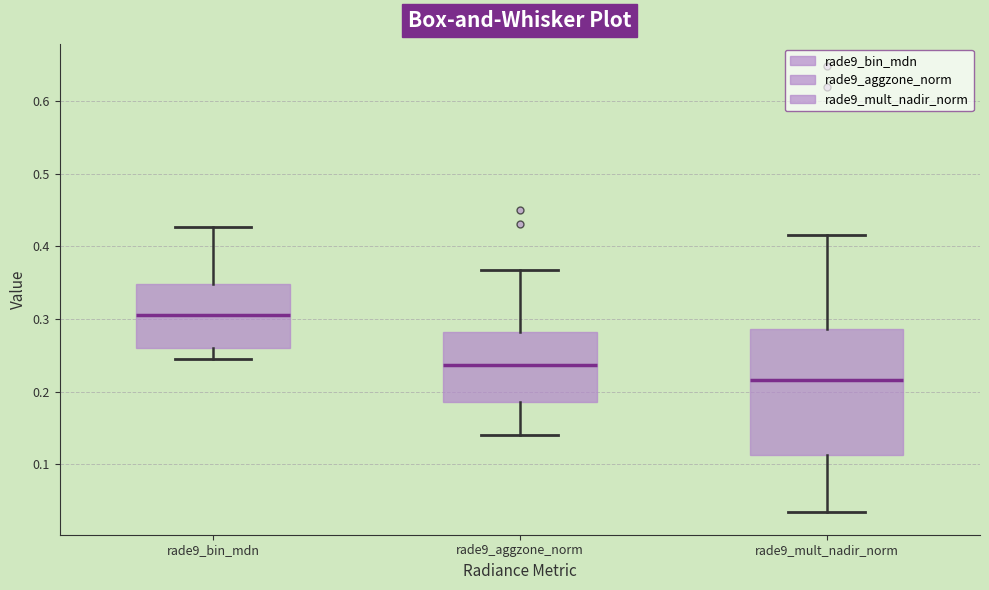

Reading left to right, transcribe this box plot: for each box, give where its median line is, the range the box spans, and where its two whiskers end, as read against the y-axis. The values are not printed on the chart, so give them approximately, as read against the axis.

rade9_bin_mdn: median 0.31, box 0.26 to 0.35, whiskers 0.25 to 0.43
rade9_aggzone_norm: median 0.24, box 0.19 to 0.28, whiskers 0.14 to 0.37
rade9_mult_nadir_norm: median 0.22, box 0.11 to 0.29, whiskers 0.03 to 0.42